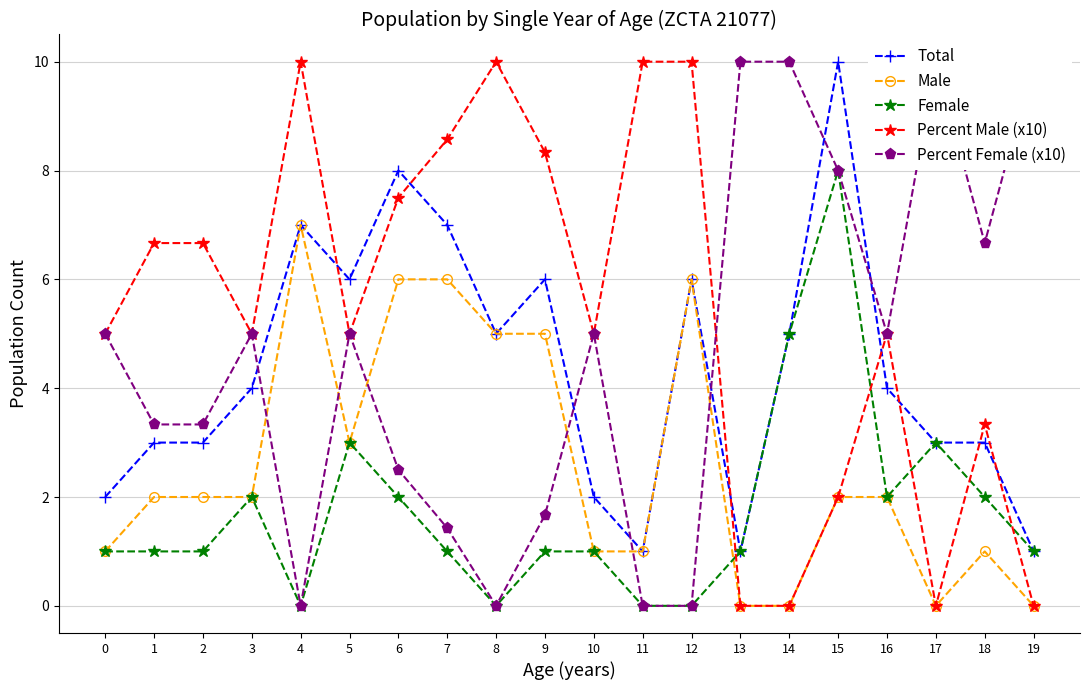

Where do Total and Percent Male (x10) first cross each other?

4 and 5